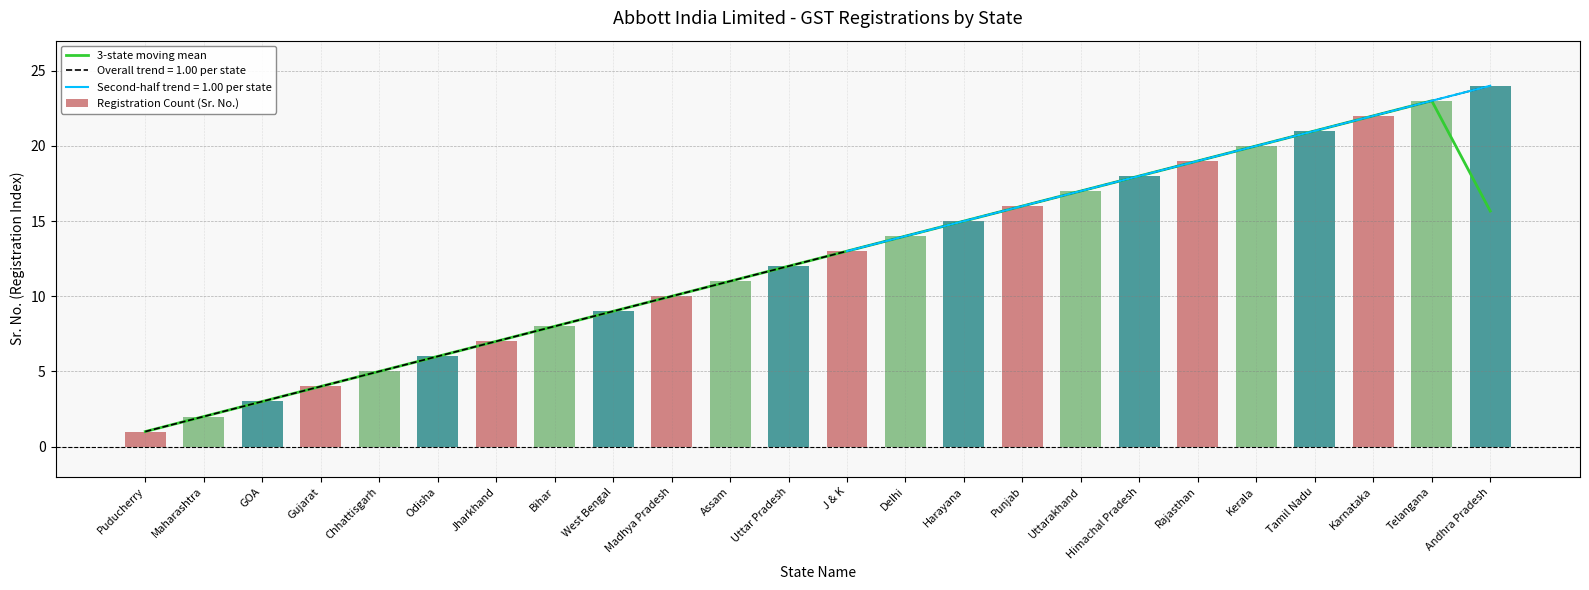

Reading left to right, extract all data points from this chart.

3-state moving mean: 1.0	2.0	3.0	4.0	5.0	6.0	7.0	8.0	9.0	10.0	11.0	12.0	13.0	14.0	15.0	16.0	17.0	18.0	19.0	20.0	21.0	22.0	23.0	15.7
Registration Count (Sr. No.): 1.0	2.0	3.0	4.0	5.0	6.0	7.0	8.0	9.0	10.0	11.0	12.0	13.0	14.0	15.0	16.0	17.0	18.0	19.0	20.0	21.0	22.0	23.0	24.0